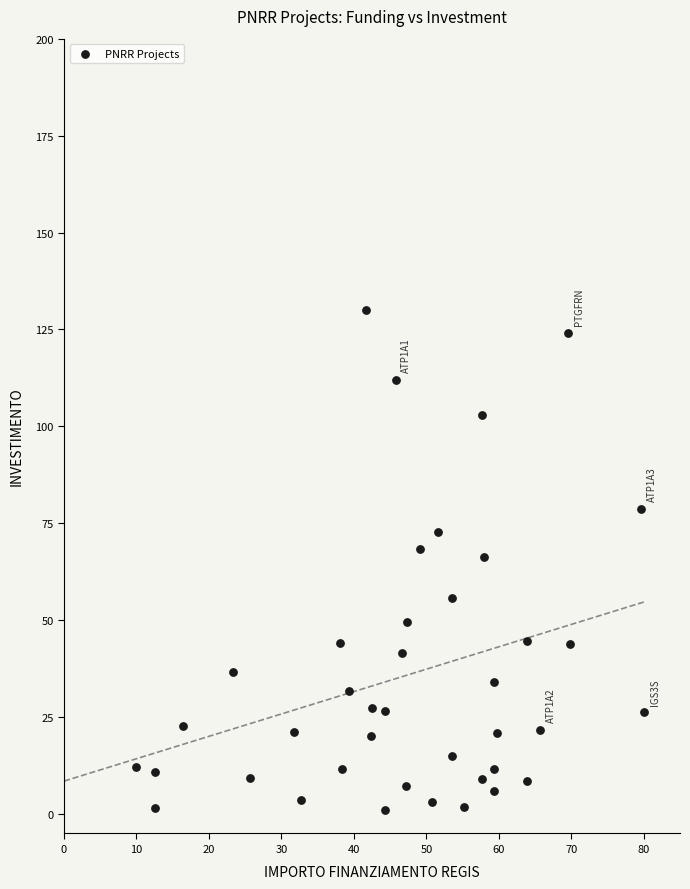

What is the range of Y values (max minus min)?

128.9